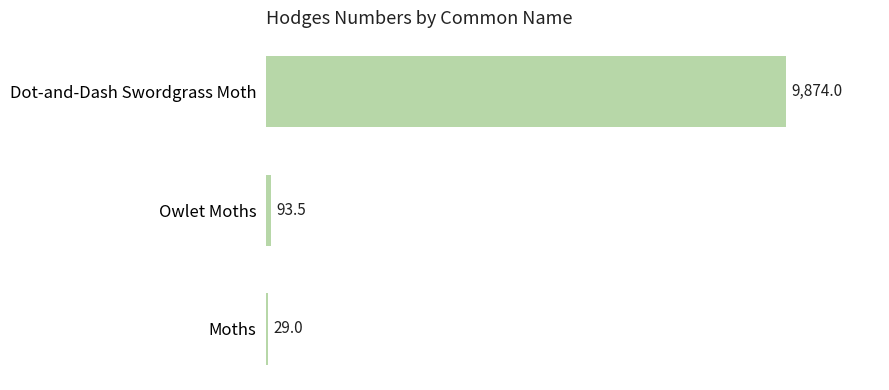

The value at Dot-and-Dash Swordgrass Moth is 9874.0. True or false?

True